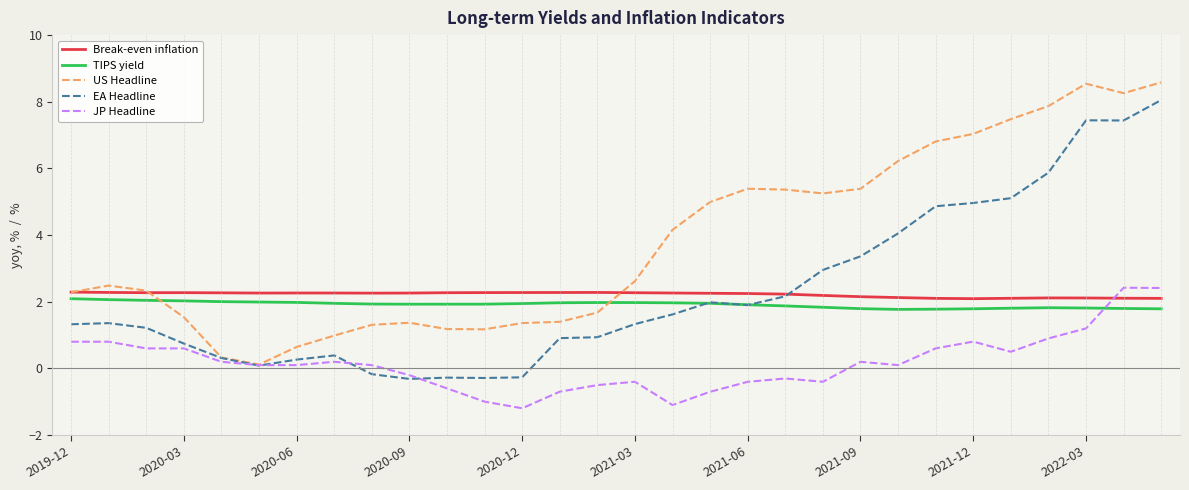

What is the greatest value displayed?

8.6